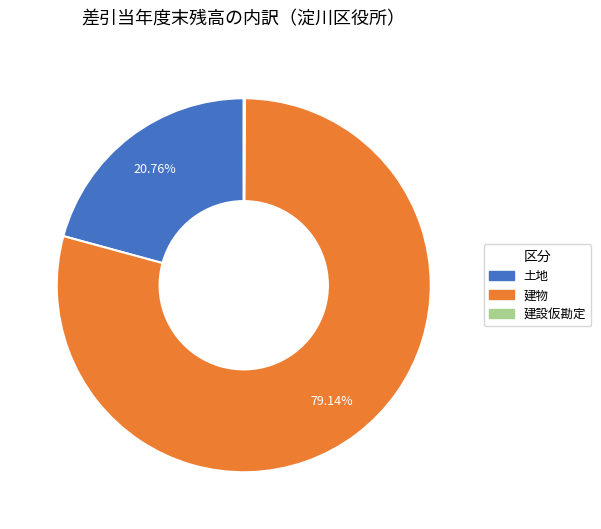

Does any single category account for the majority?

Yes